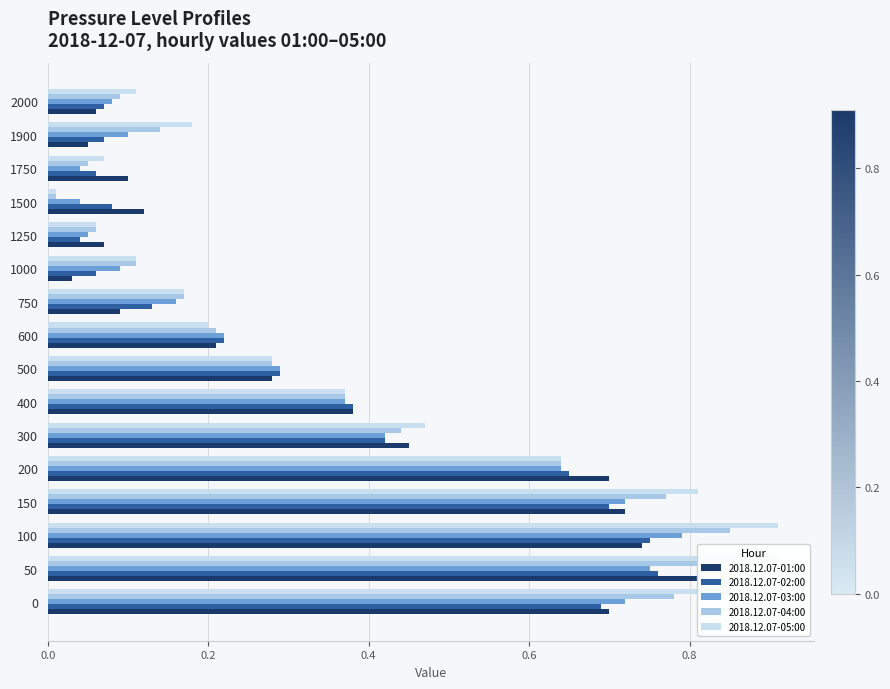

What is the value of the 2018.12.07-03:00 bar at the 3rd from the left?

0.8